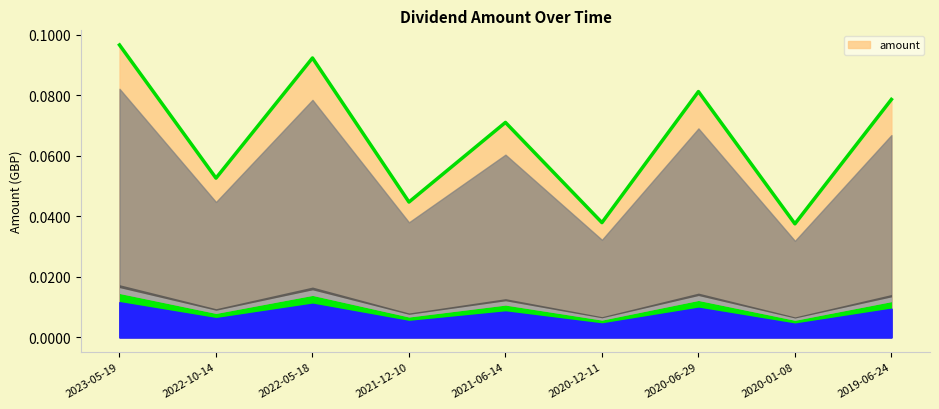

Which category has the highest value across all series?

2023-05-19